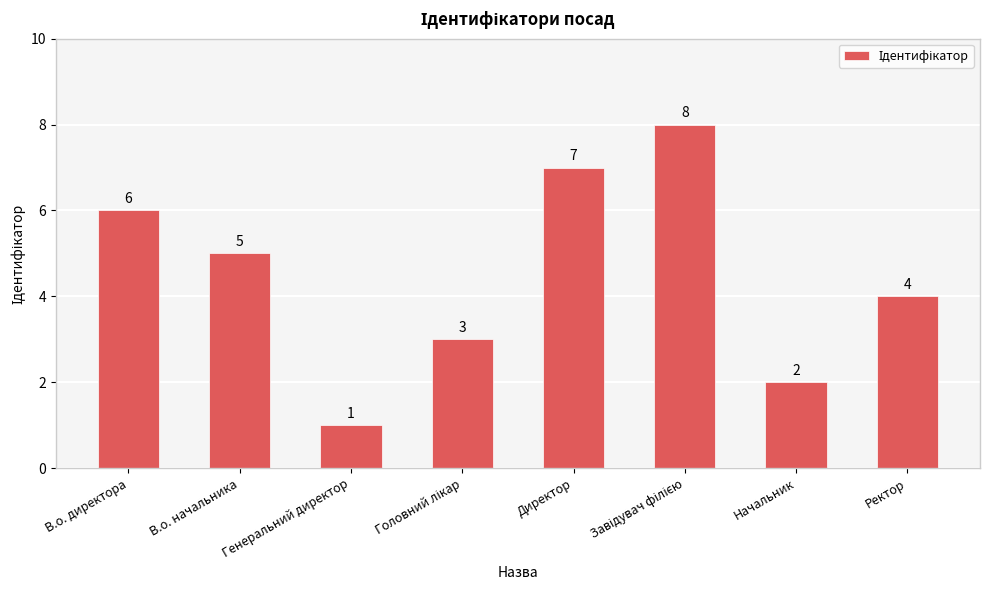

What is the label of the 3rd bar from the left?

Генеральний директор